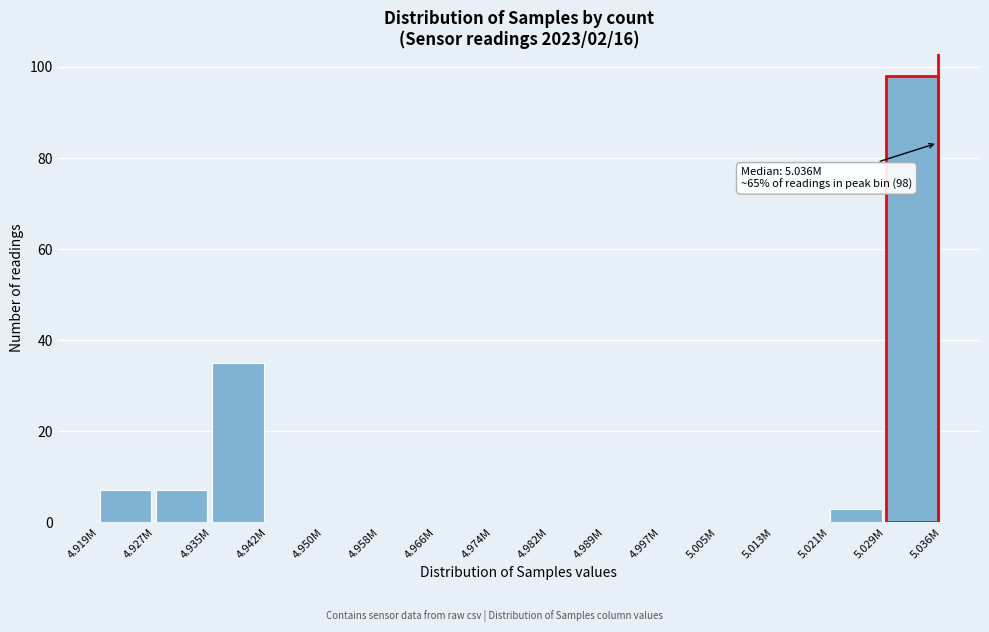

Reading right to left, list all the values displayed in this chart.

5.029M=98	5.021M=3	5.013M=0	5.005M=0	4.997M=0	4.989M=0	4.982M=0	4.974M=0	4.966M=0	4.958M=0	4.950M=0	4.942M=0	4.935M=35	4.927M=7	4.919M=7